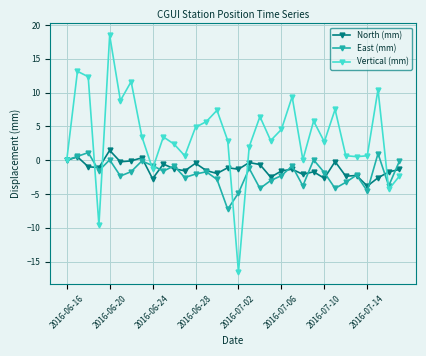

Which series has the largest total across all categories?

Vertical (mm)